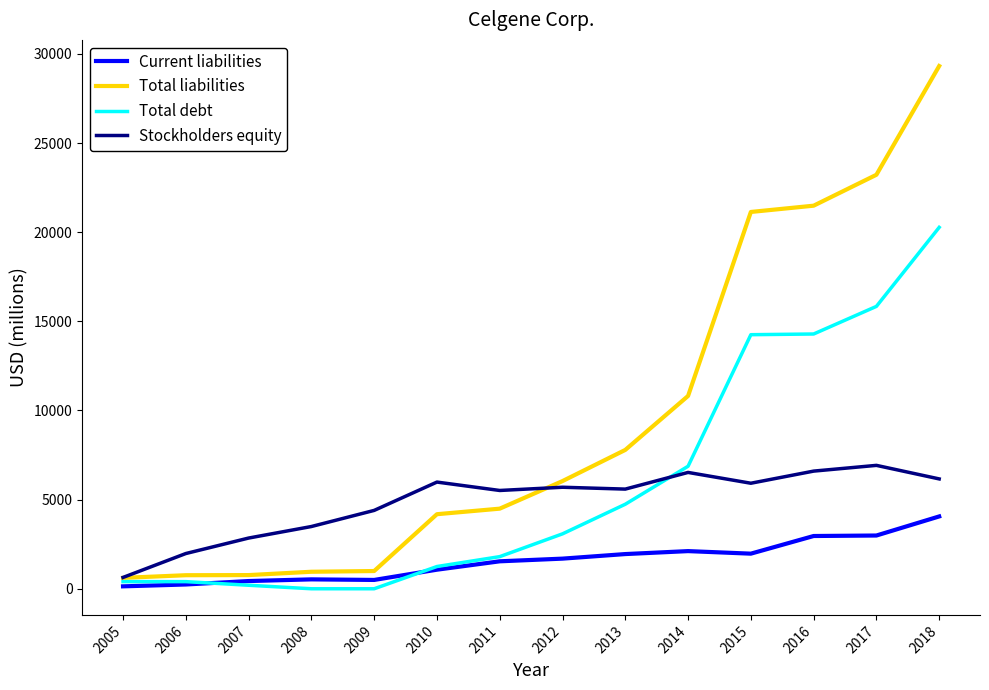

At which category is the sum across all series the highest?

2018